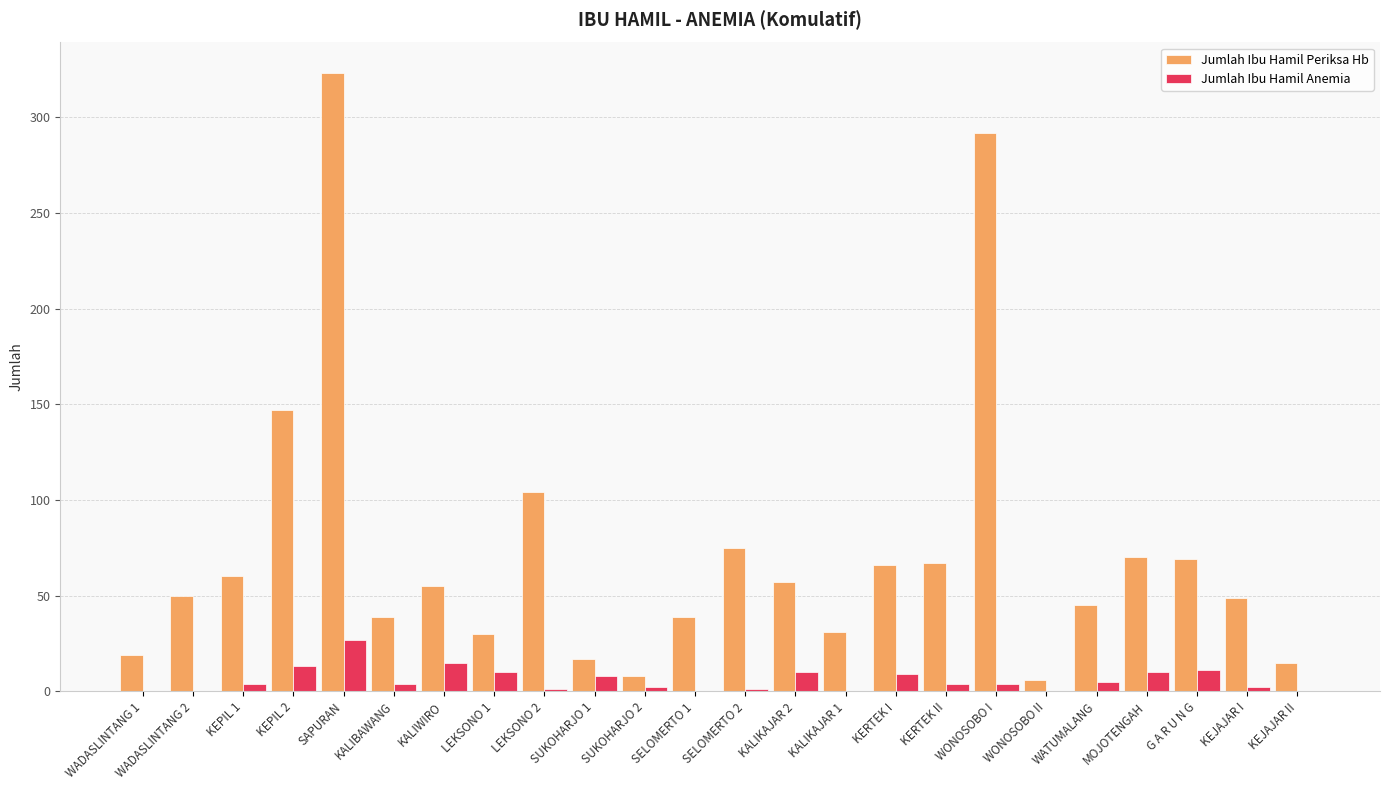

At which category is the sum across all series the highest?

SAPURAN